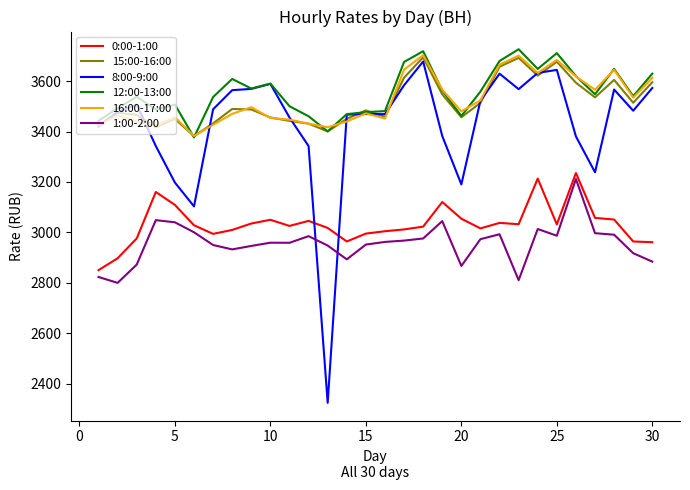

What is the highest value of the 0:00-1:00 series?

3235.6